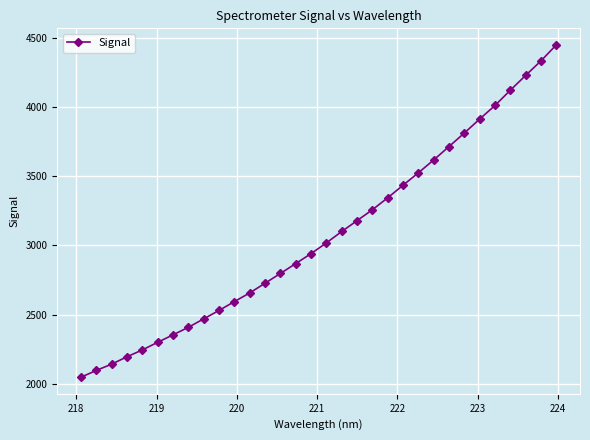

What is the difference between the second highest and minimum values?

2287.5